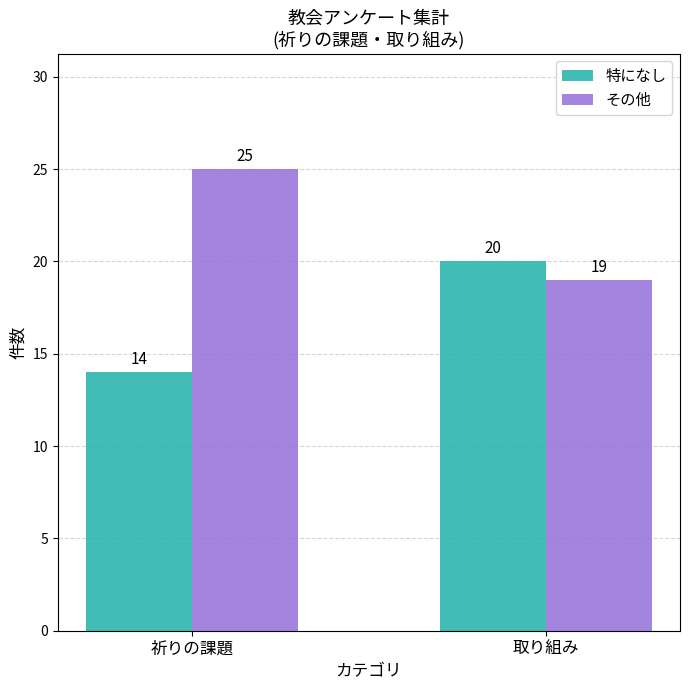

At which category does the chart reach its peak across all series?

祈りの課題